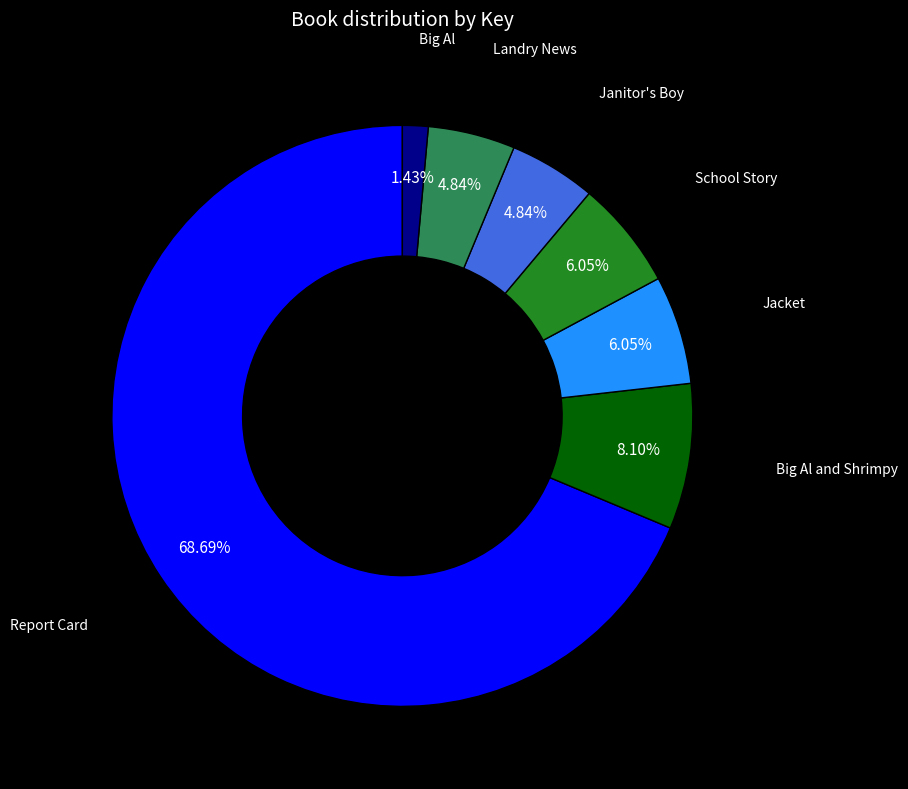

How much of the chart is everything except Janitor's Boy?

95.2%